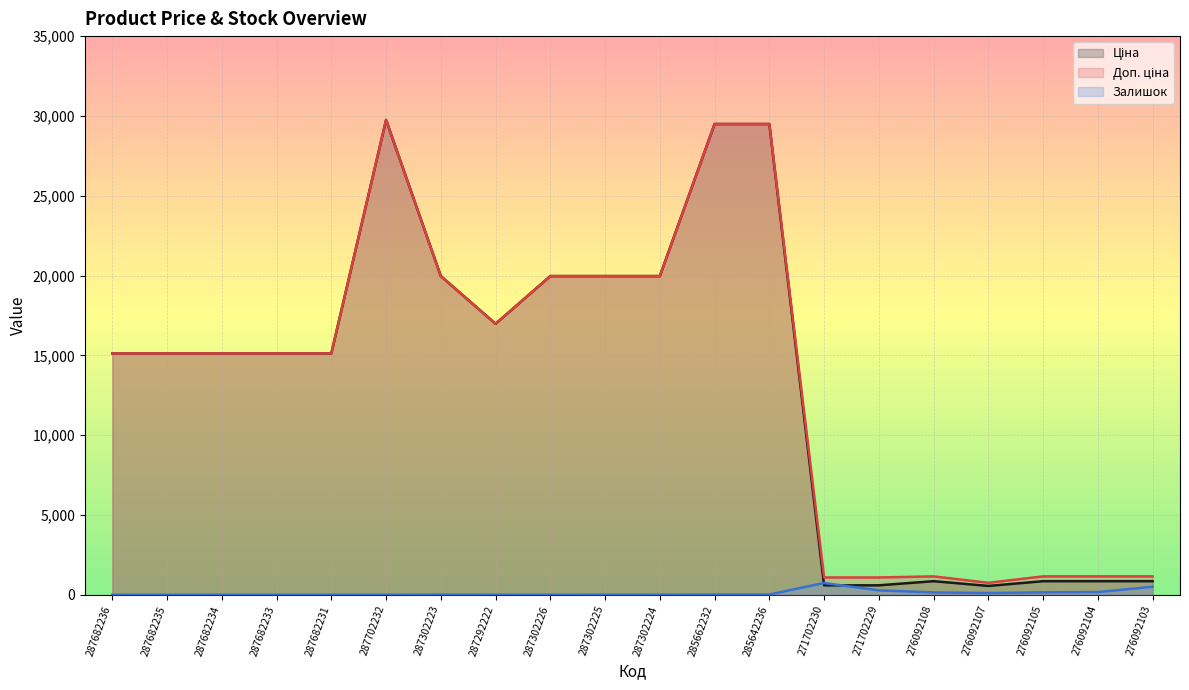

How many values in the Ціна series exceed 15120?

8